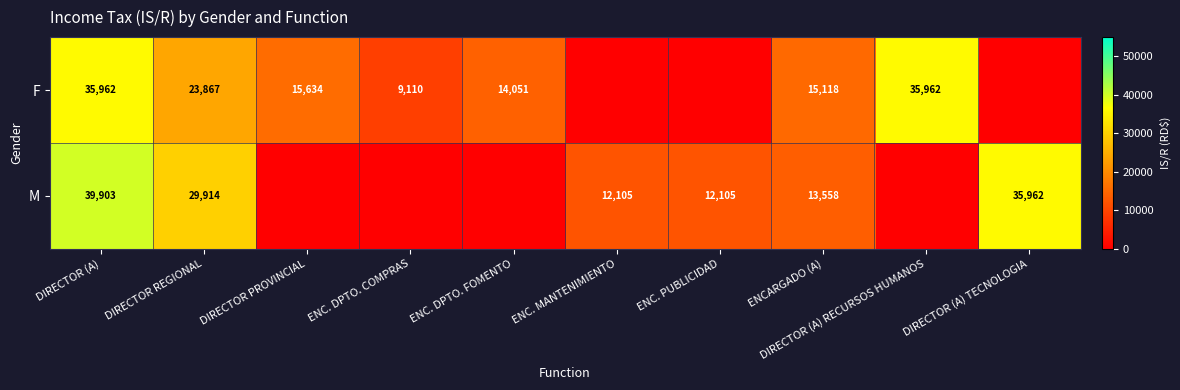

True or false: F has a value of 33751.7 at DIRECTOR REGIONAL.

False